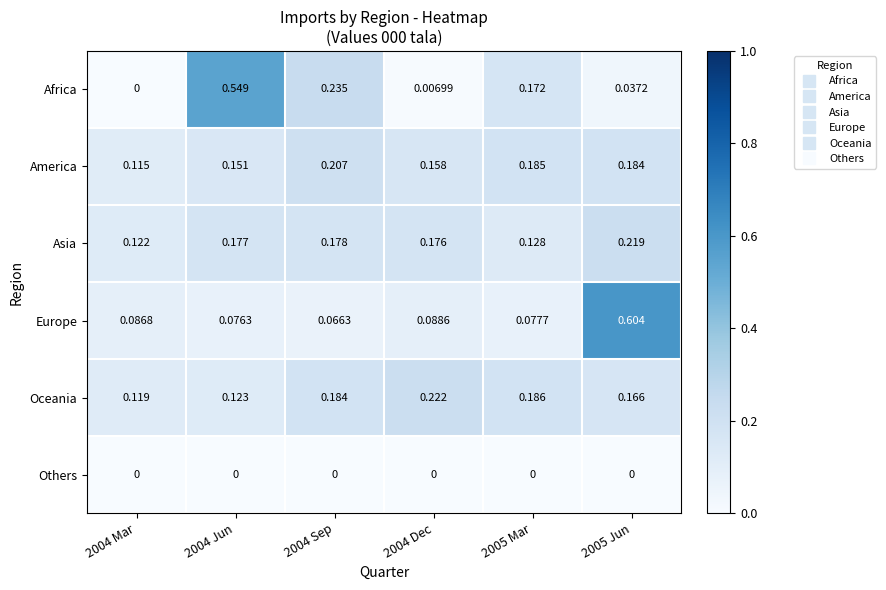

At how many categories does at least one series exceed 0?

6